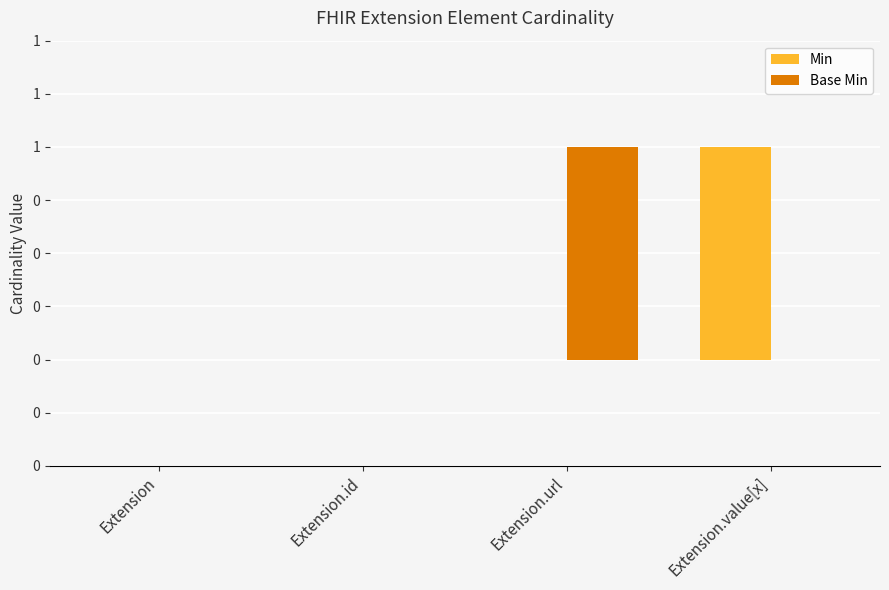

What is the label of the 1st bar from the right?

Extension.value[x]